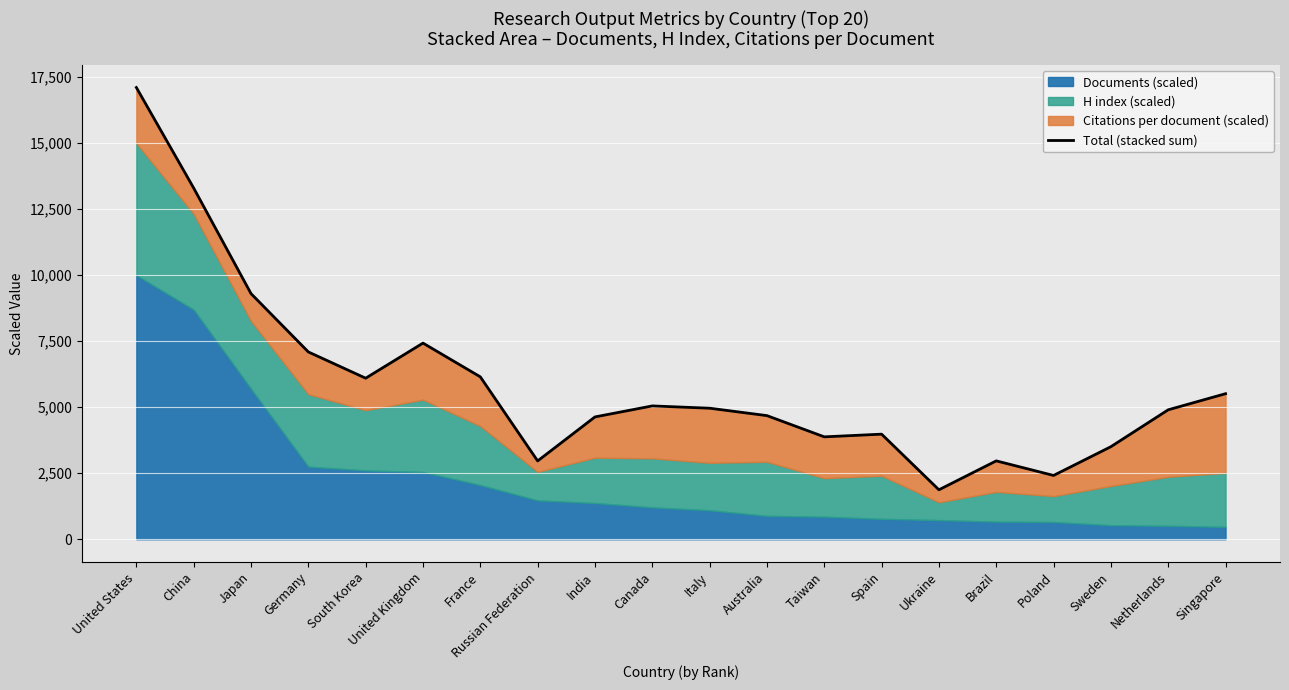

The value at Spain is 5435.4. True or false?

False